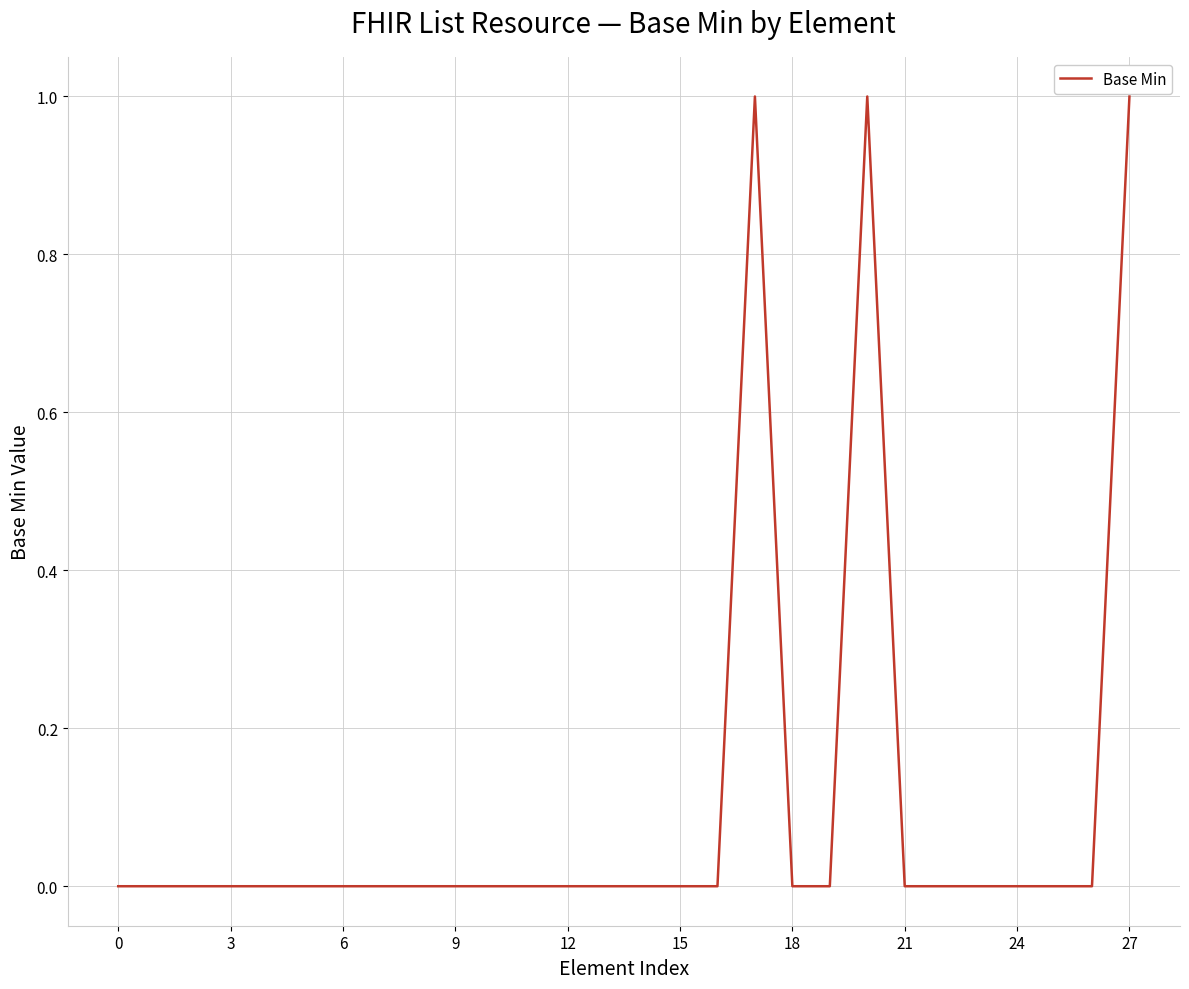

True or false: the data has more than 0 interior local peaks.

True